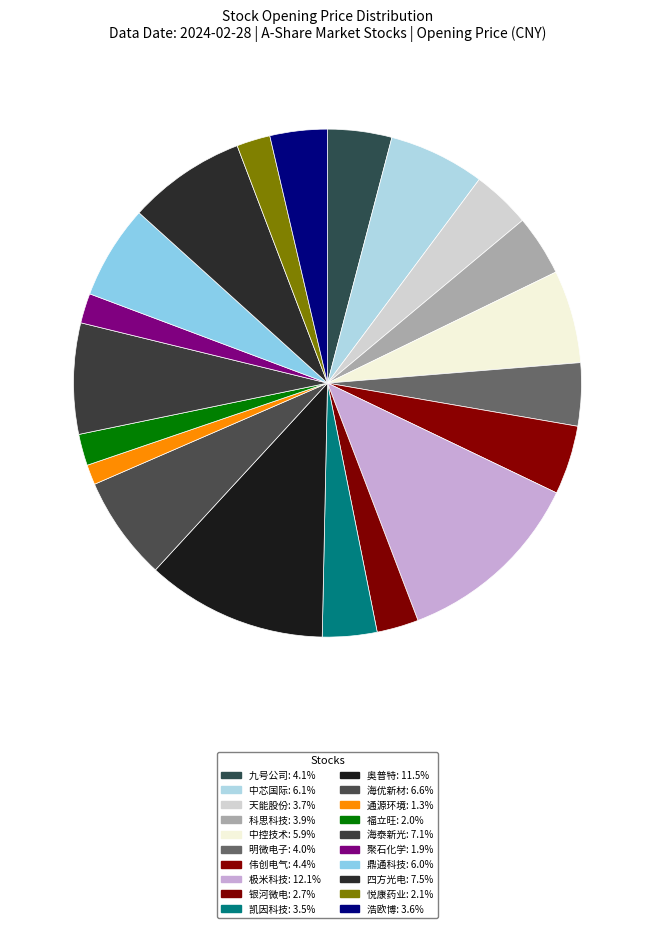

Rank the categories by value from highest to lowest.

极米科技, 奥普特, 四方光电, 海泰新光, 海优新材, 中芯国际, 鼎通科技, 中控技术, 伟创电气, 九号公司, 明微电子, 科思科技, 天能股份, 浩欧博, 凯因科技, 银河微电, 悦康药业, 福立旺, 聚石化学, 通源环境